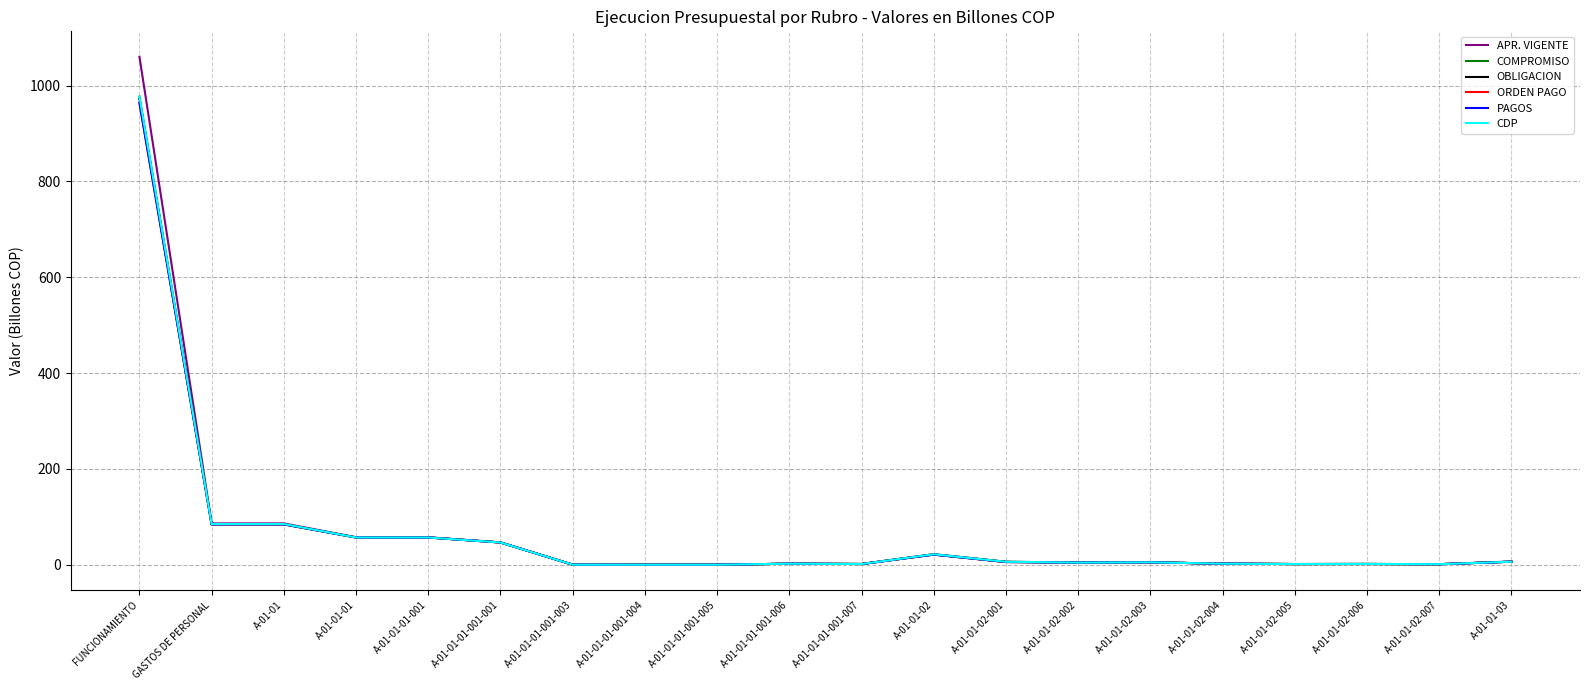

Does the chart display data point markers on the line(s)?

No